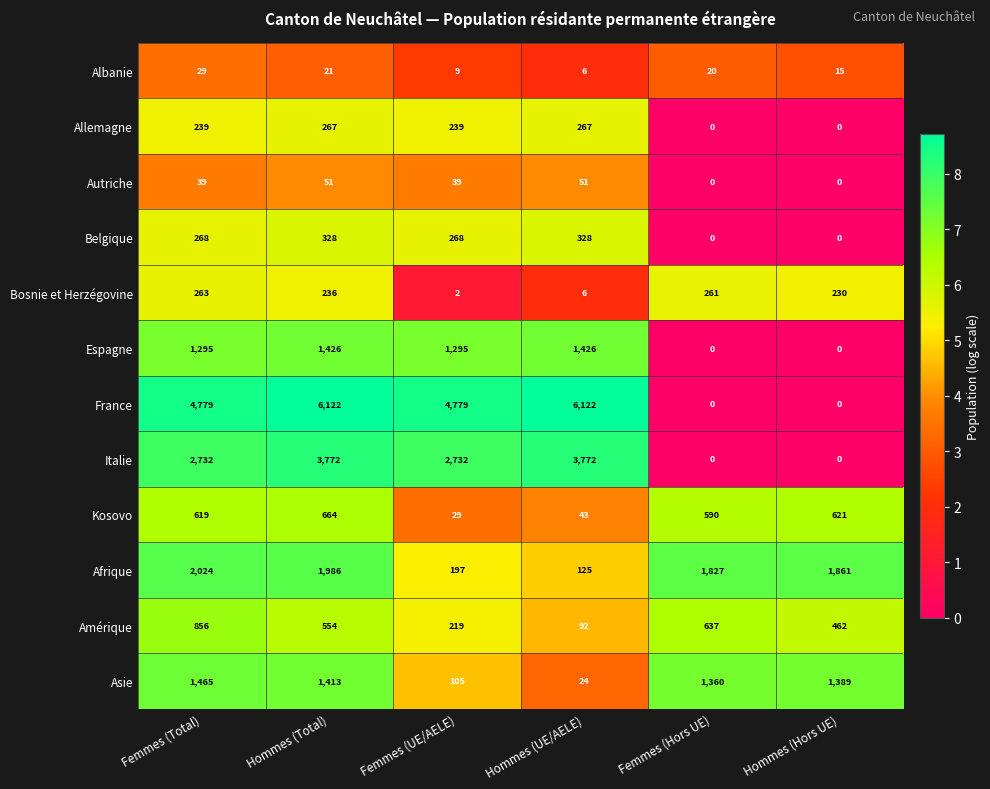

Read the Allemagne value at Hommes (UE/AELE), to the nearest 50.

250